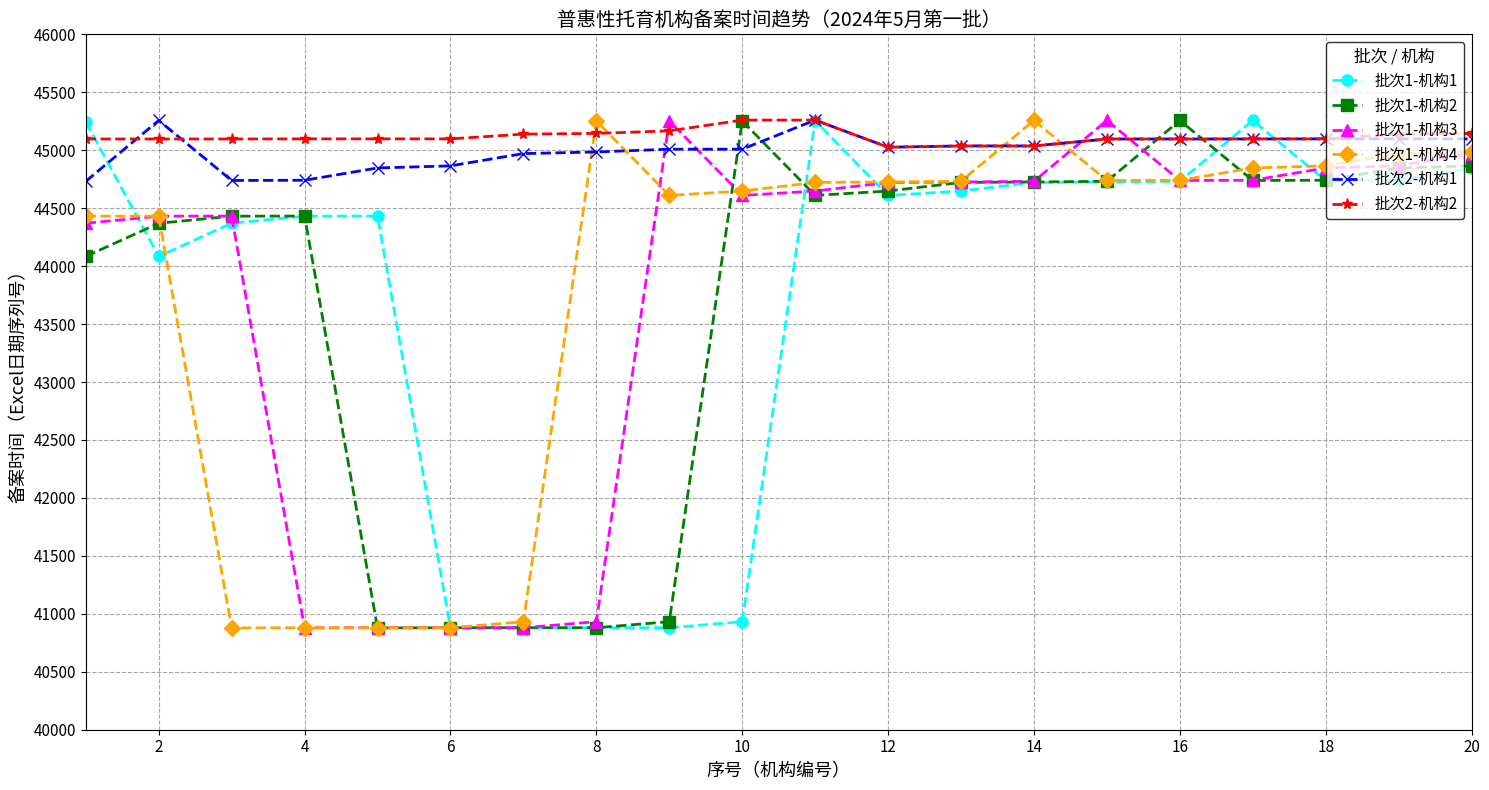

What is the maximum value shown in the chart?

45260